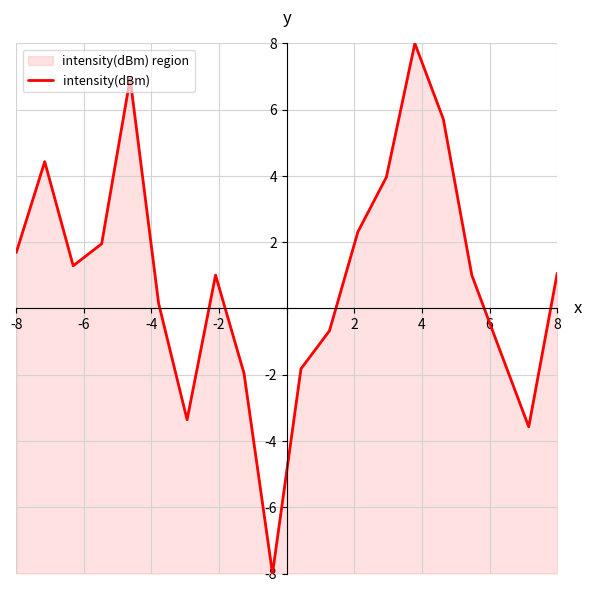

How many points are lower than both their immediate neighbors (excluding endpoints)?

4